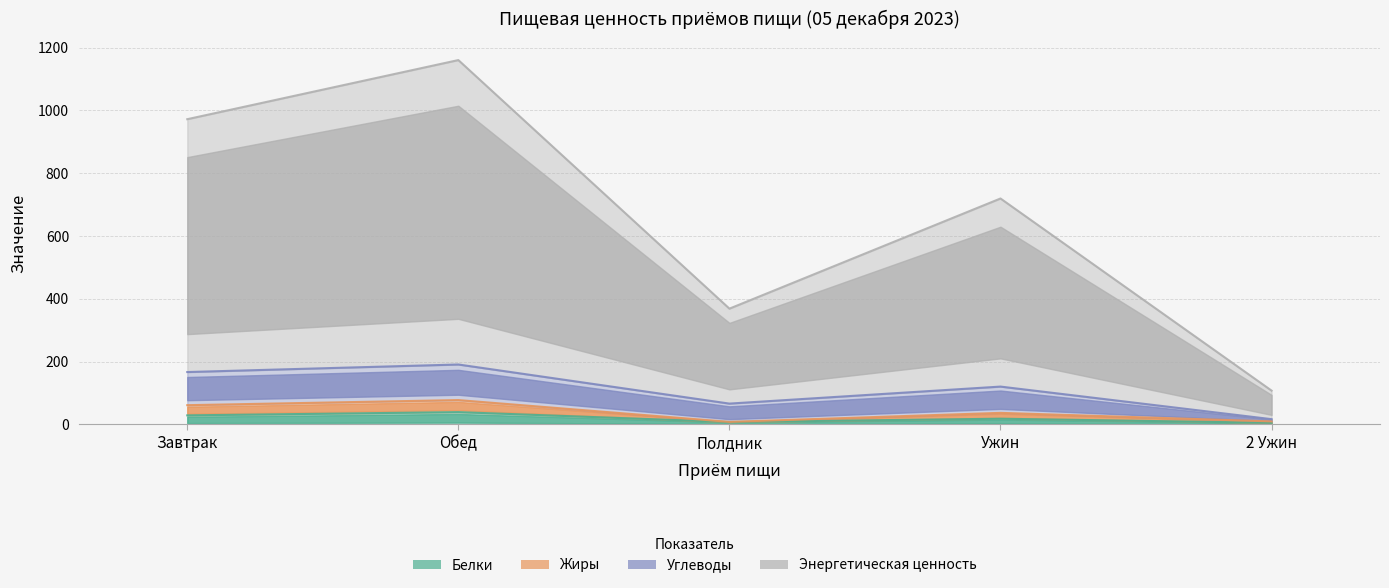

What is the smallest value displayed?

5.1